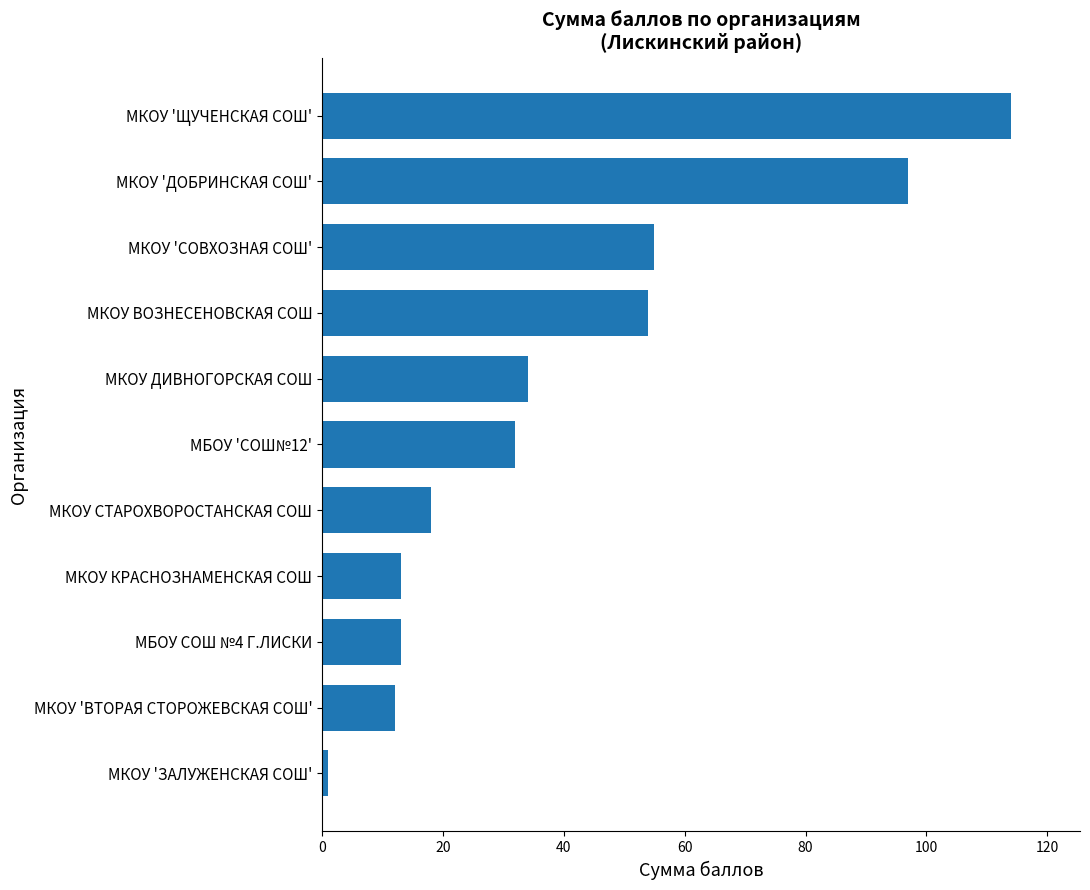

The chart shows a value of 18 at МКОУ СТАРОХВОРОСТАНСКАЯ СОШ. True or false?

True